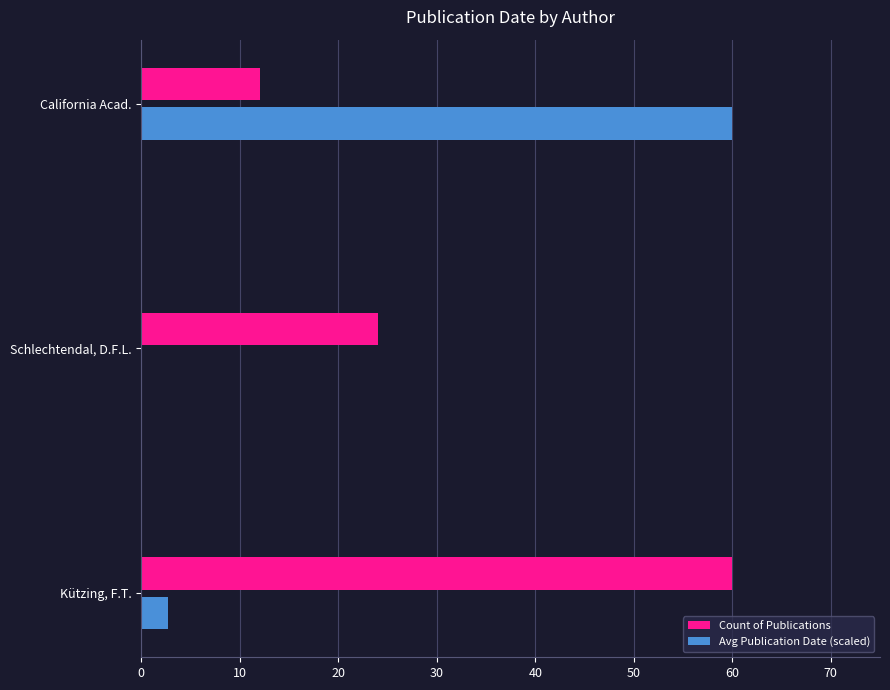

Is it true that Count of Publications equals 33.3 at Kützing, F.T.?

False